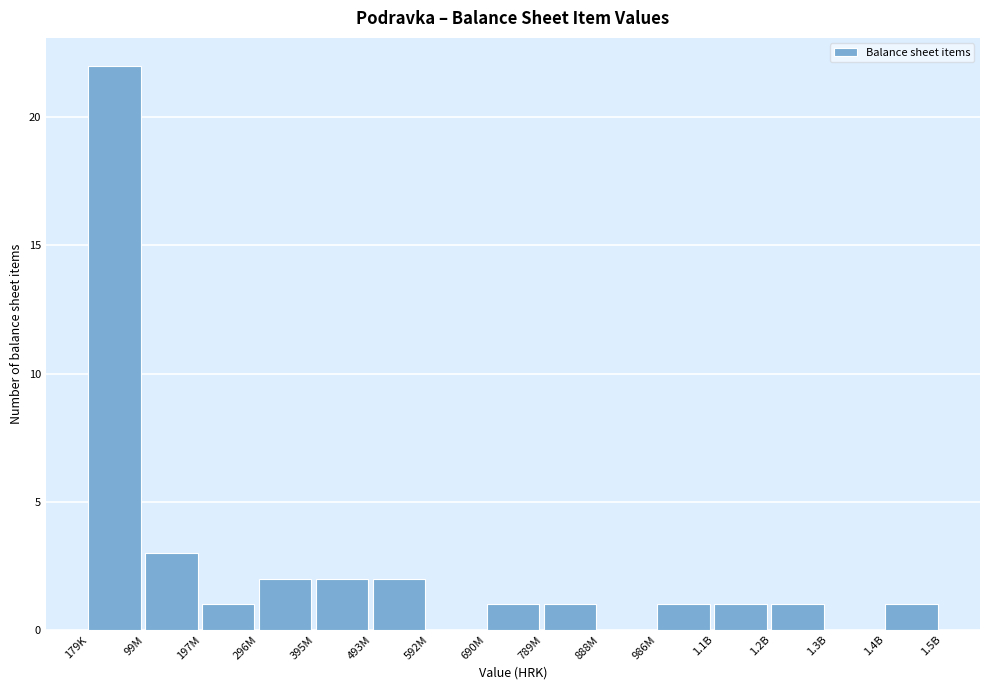

Reading left to right, transcribe all the data shown in this chart.

179K=22	99M=3	197M=1	296M=2	395M=2	493M=2	592M=0	690M=1	789M=1	888M=0	986M=1	1.1B=1	1.2B=1	1.3B=0	1.4B=1